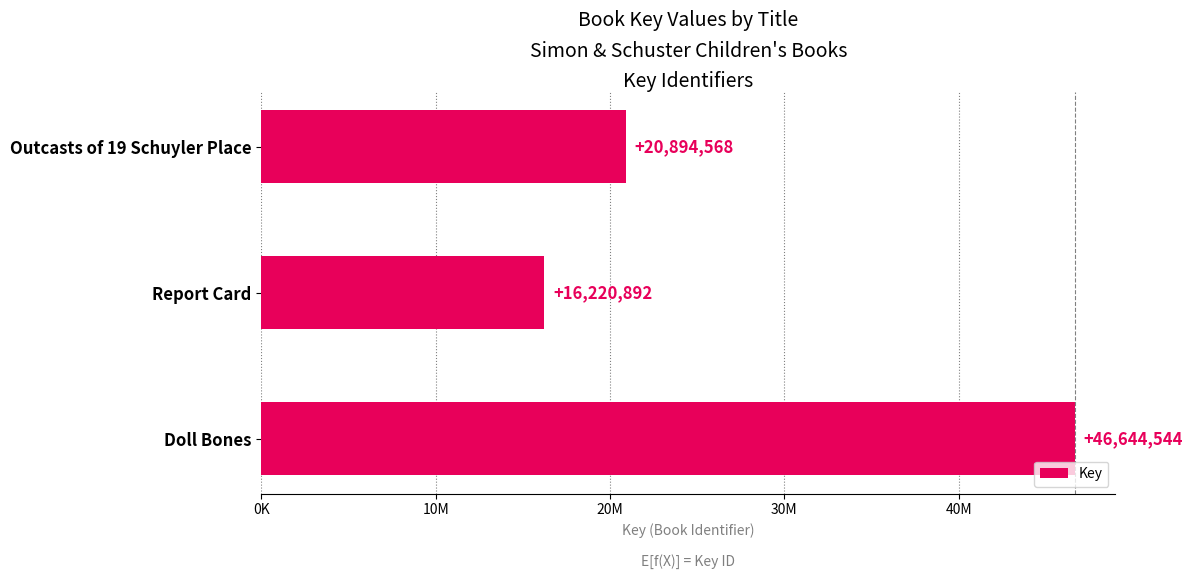

Count the values in the range 16220892 to 46644544.

3